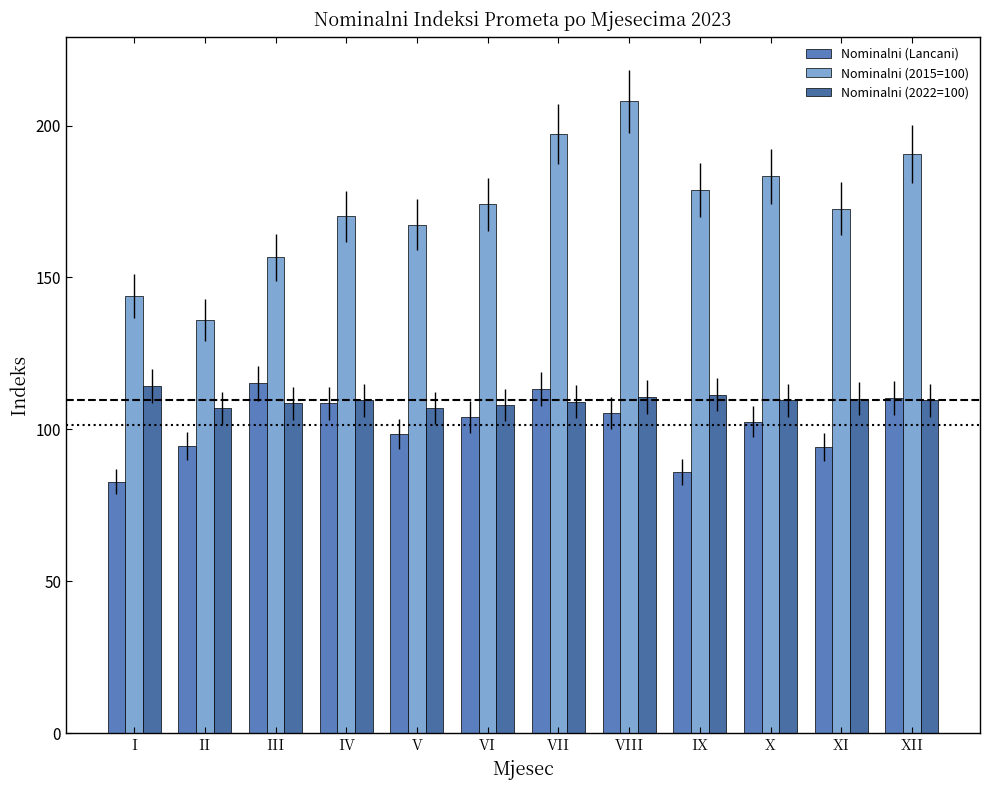

How many data points in Nominalni (Lancani) are above 104?

6